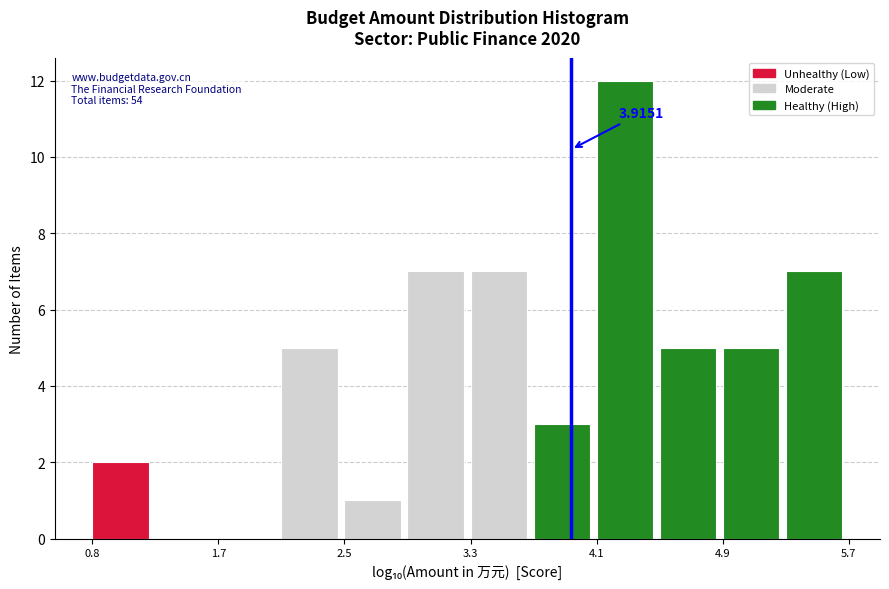

Which range on the x-axis has the tallest bar?

4.1 to 4.5